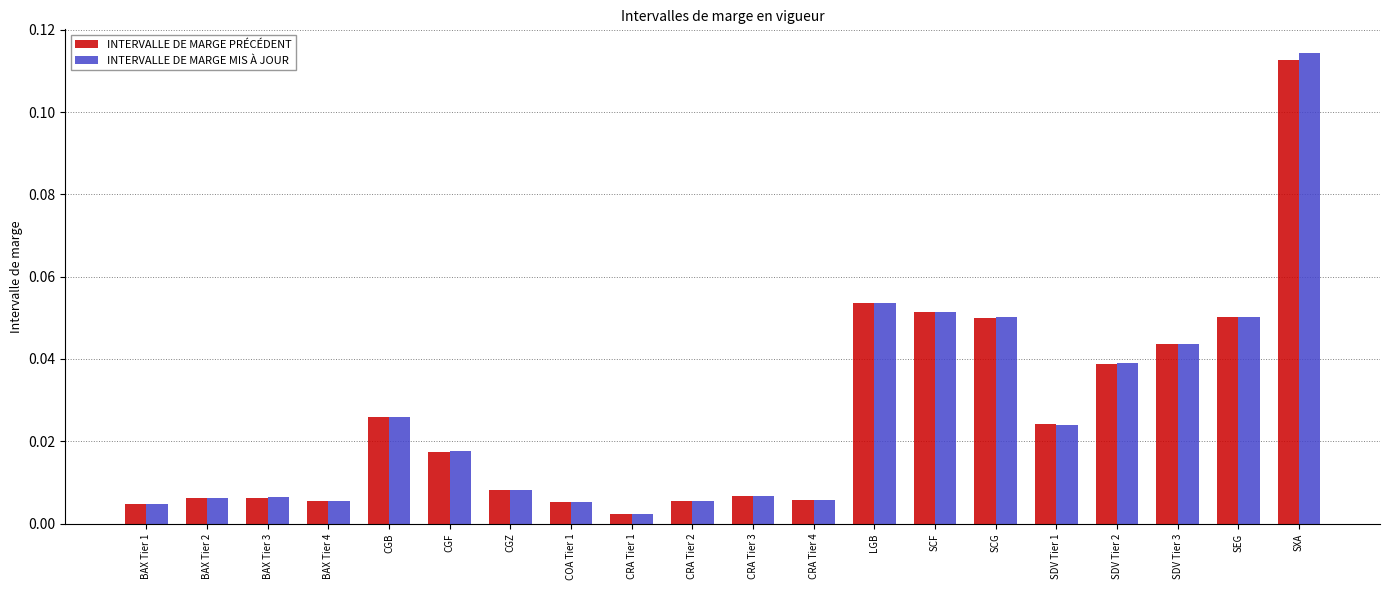

Which series changed the most between COA Tier 1 and SDV Tier 1?

INTERVALLE DE MARGE PRÉCÉDENT